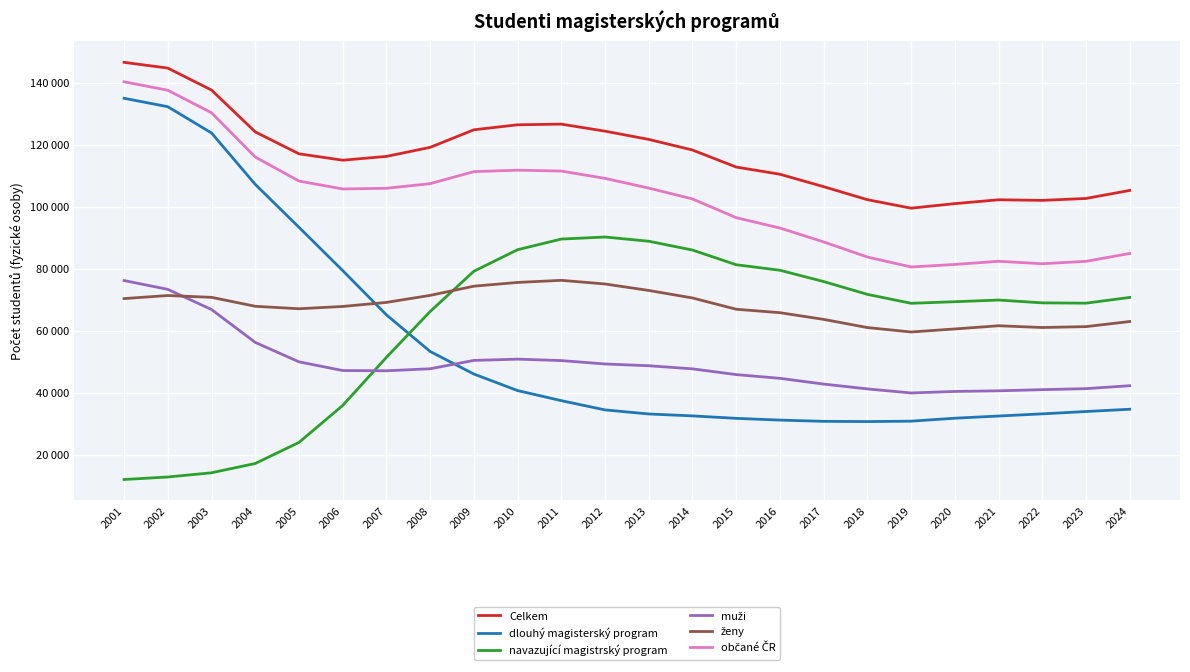

Does the chart have visible grid lines?

Yes